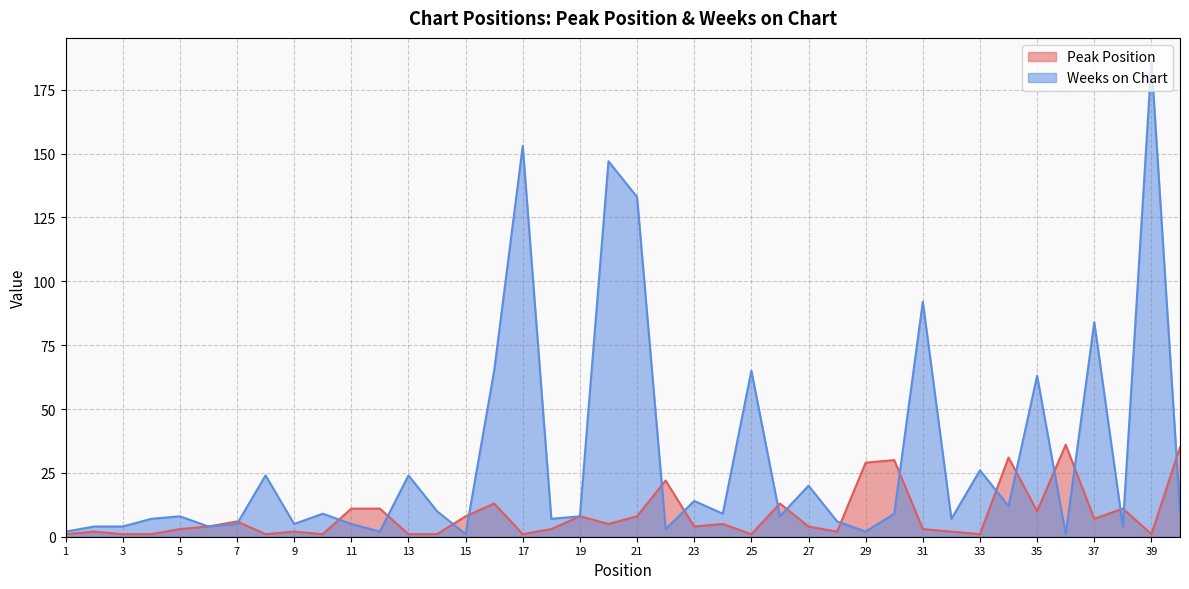

True or false: Peak Position and Weeks on Chart cross at least once.

True